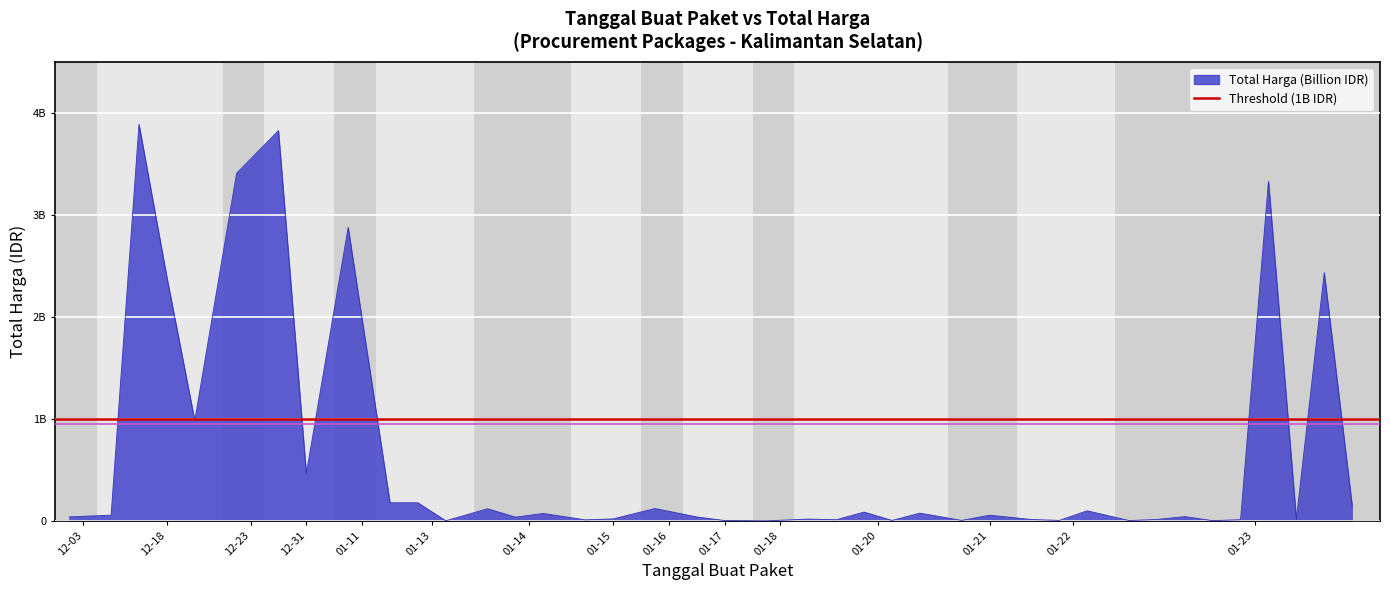

Which label corresponds to the largest value in the chart?

2024-12-18